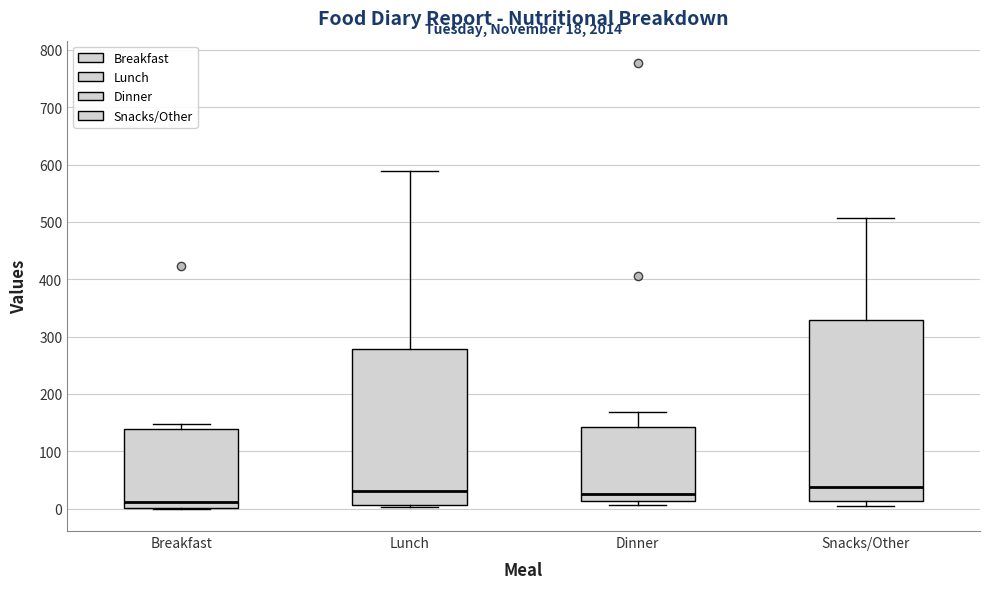

Comparing the boxes themselves (not the whiskers), which one is the tallest?

Snacks/Other